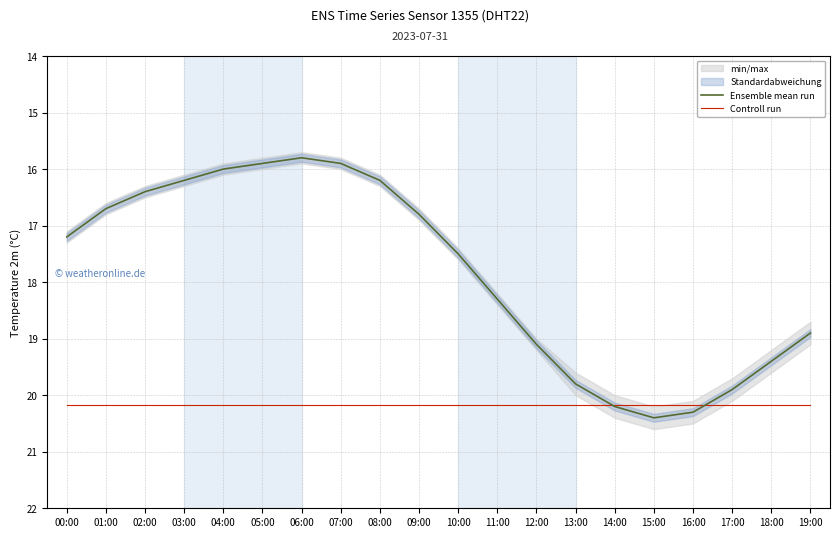

What is the average value of the Ensemble mean run series?

17.8